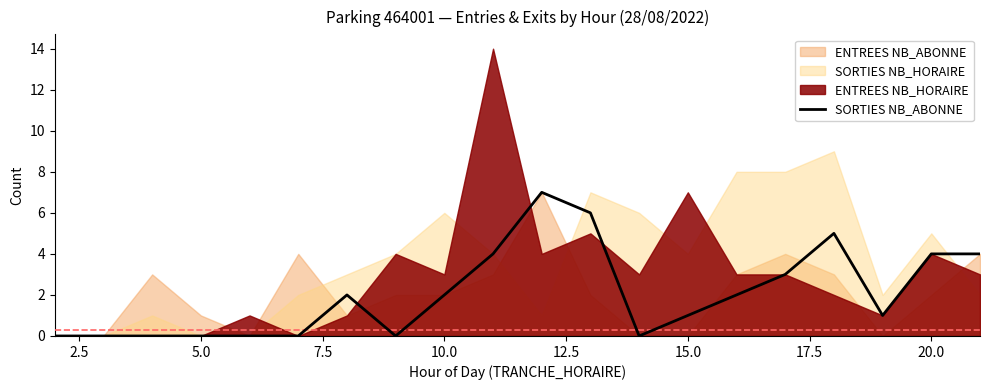

Count the number of categories in the chart.

20